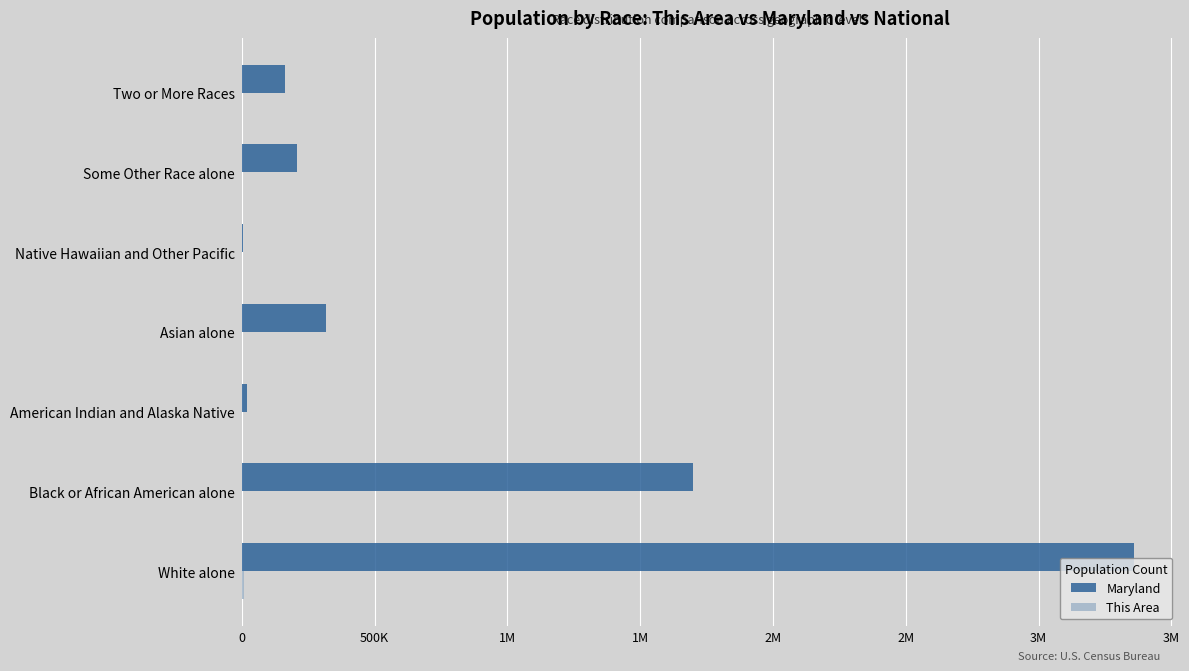

Count the number of categories in the chart.

7